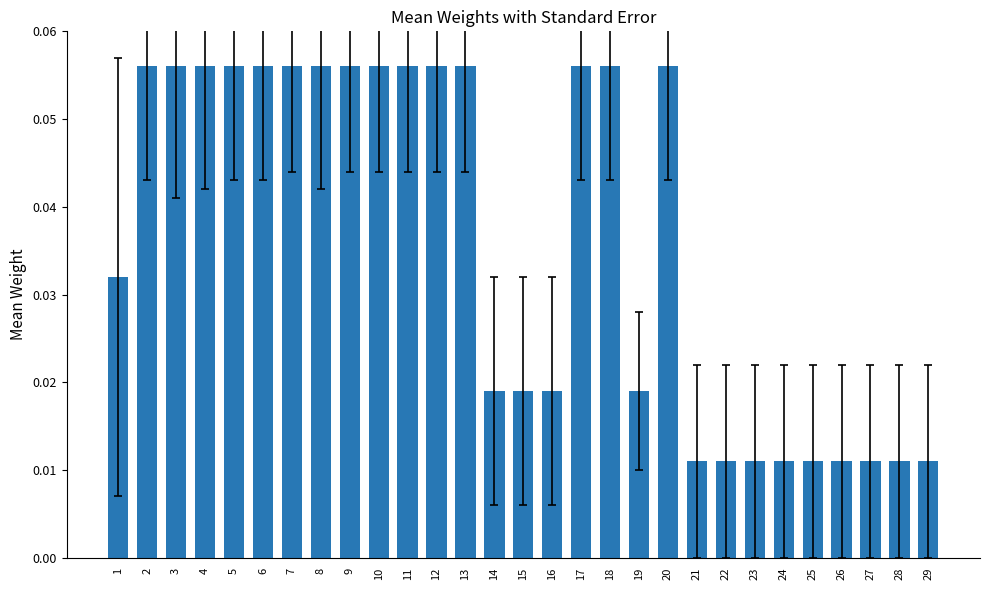

What is the sum of all values?

1.0